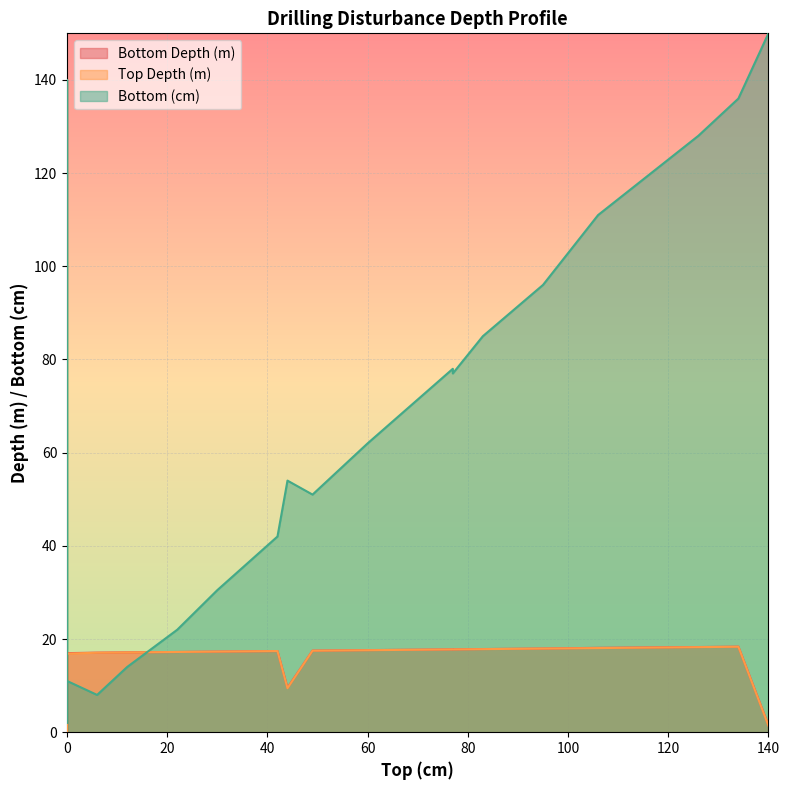

Which series has the largest range (max minus min)?

Bottom (cm)